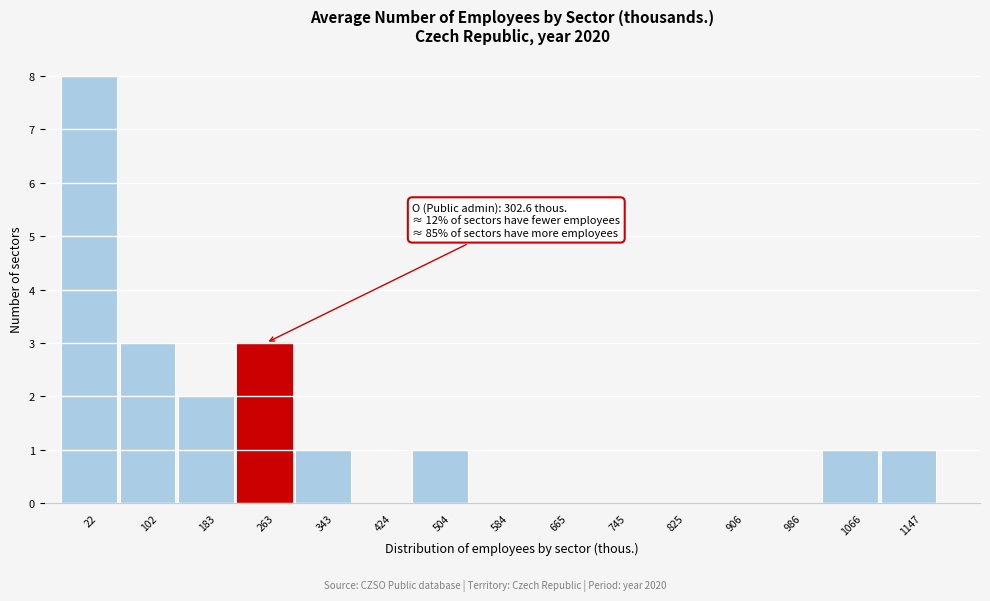

Reading right to left, list all the values displayed in this chart.

1147=1	1066=1	986=0	906=0	825=0	745=0	665=0	584=0	504=1	424=0	343=1	263=3	183=2	102=3	22=8